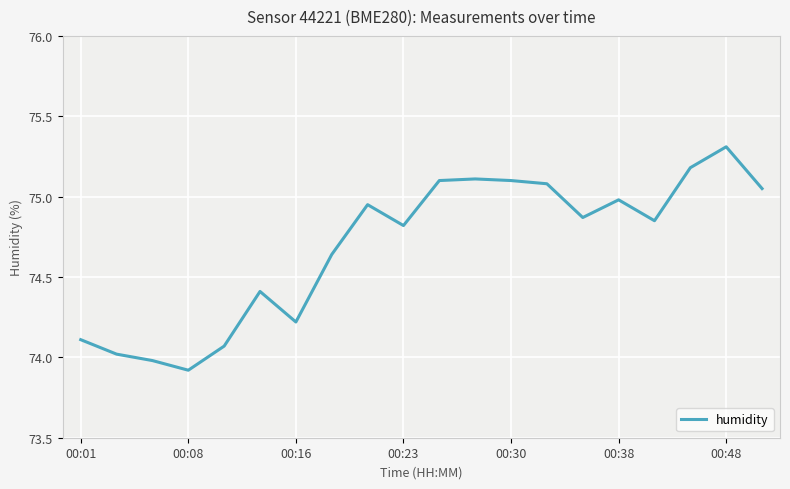

What is the maximum value shown in the chart?

75.3